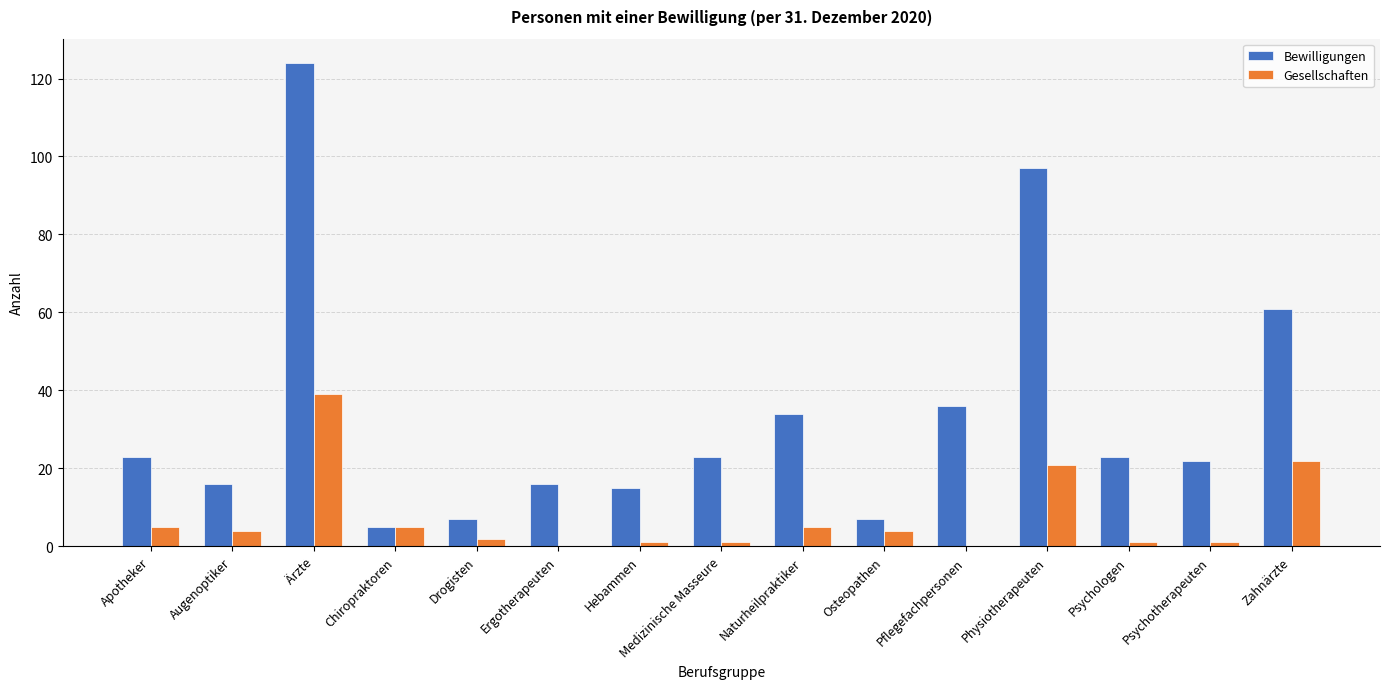

Reading left to right, what are all the values shown in this chart?

Bewilligungen: 23	16	124	5	7	16	15	23	34	7	36	97	23	22	61
Gesellschaften: 5	4	39	5	2	0	1	1	5	4	0	21	1	1	22